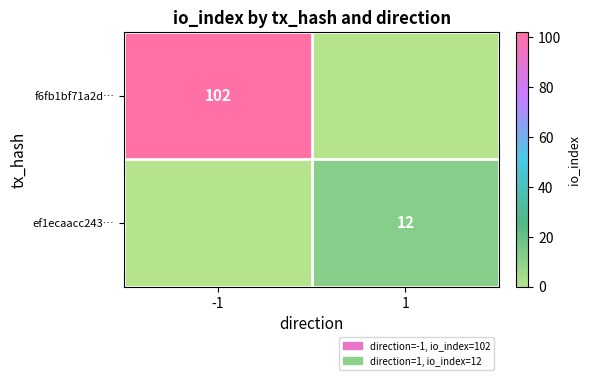

Is it true that f6fb1bf71a2d… equals 102 at -1?

True